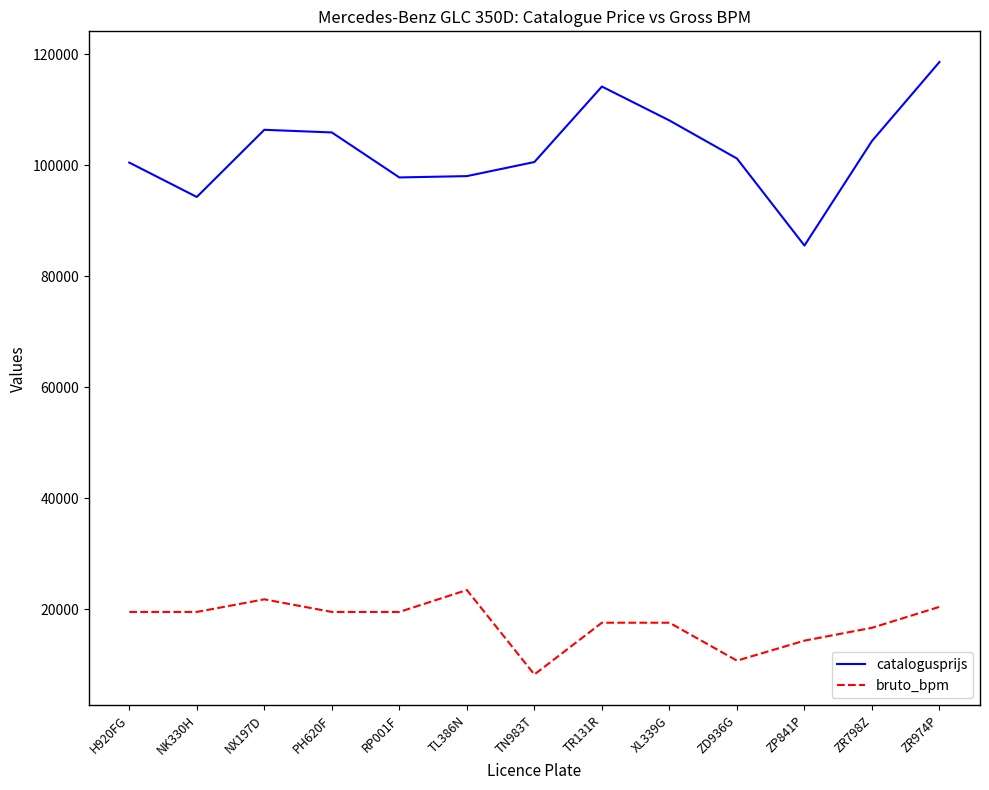

What are all the series names shown in the legend?

catalogusprijs, bruto_bpm